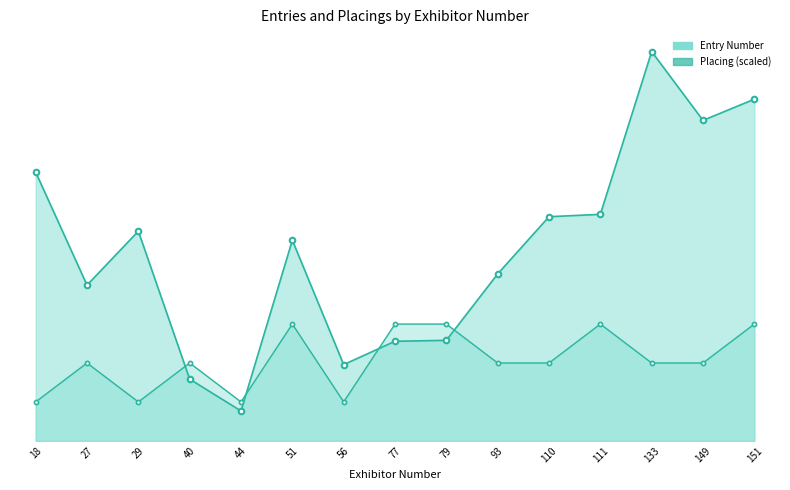

How many series are shown in this chart?

2